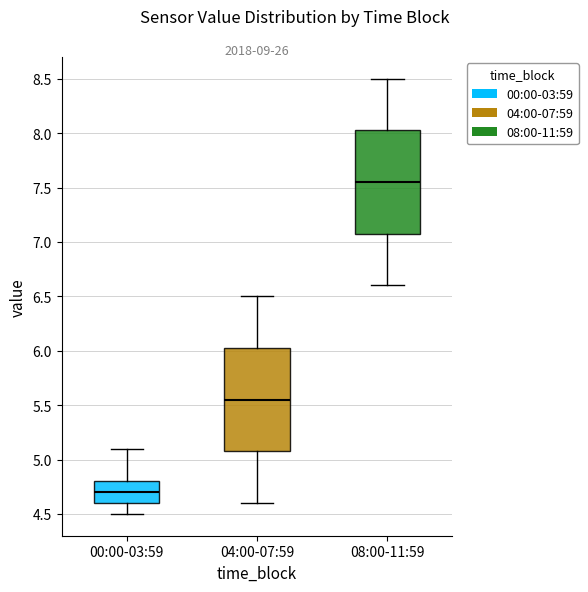

Which box has the lowest median line?

00:00-03:59